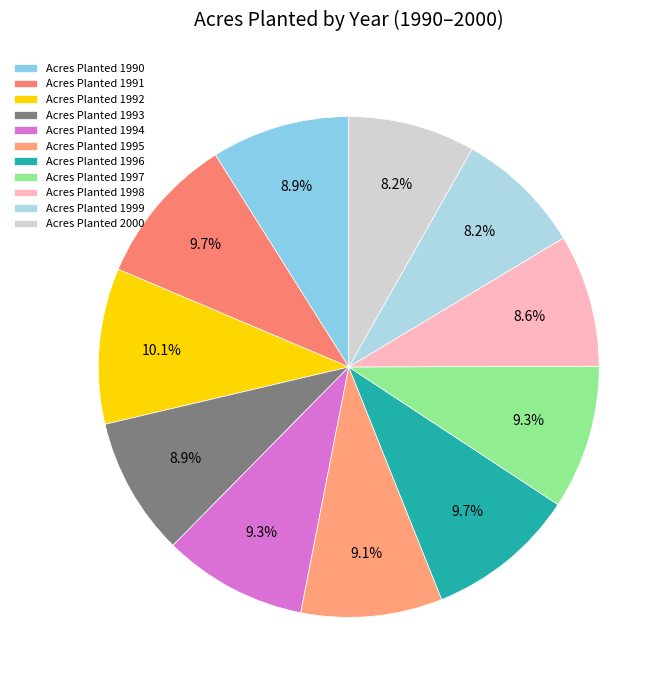

Rank the categories by value from lowest to highest.

1999, 2000, 1998, 1990, 1993, 1995, 1994, 1997, 1991, 1996, 1992